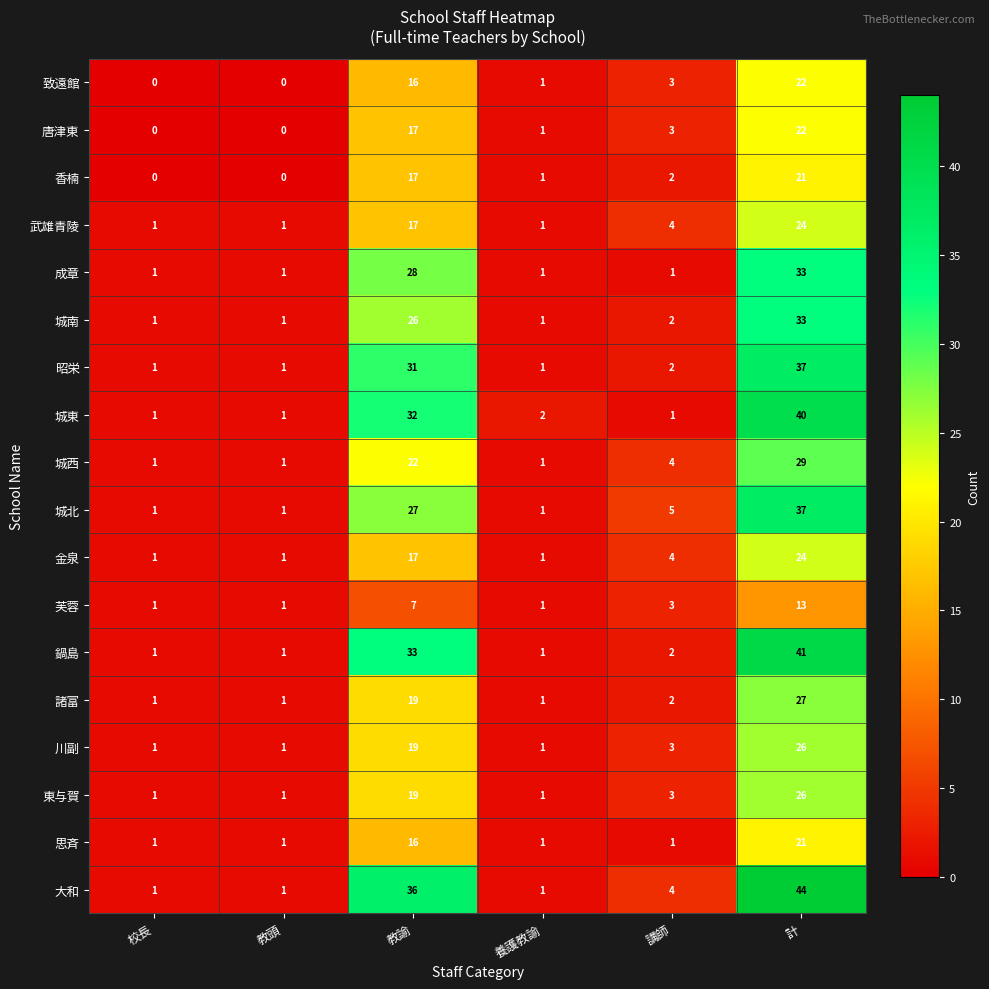

What is the greatest value displayed?

44